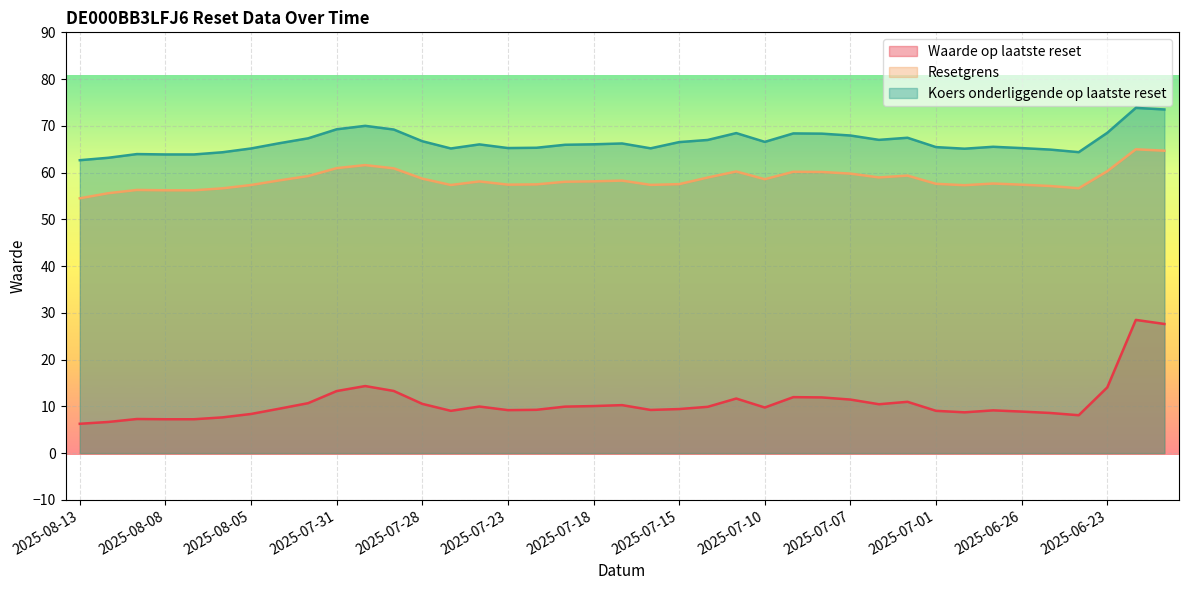

Which category has the highest value in the Resetgrens series?

2025-06-20